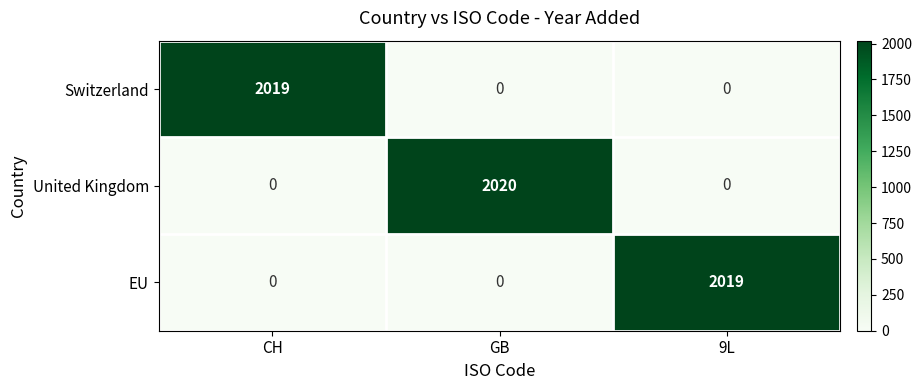

How many distinct data groups are displayed?

3